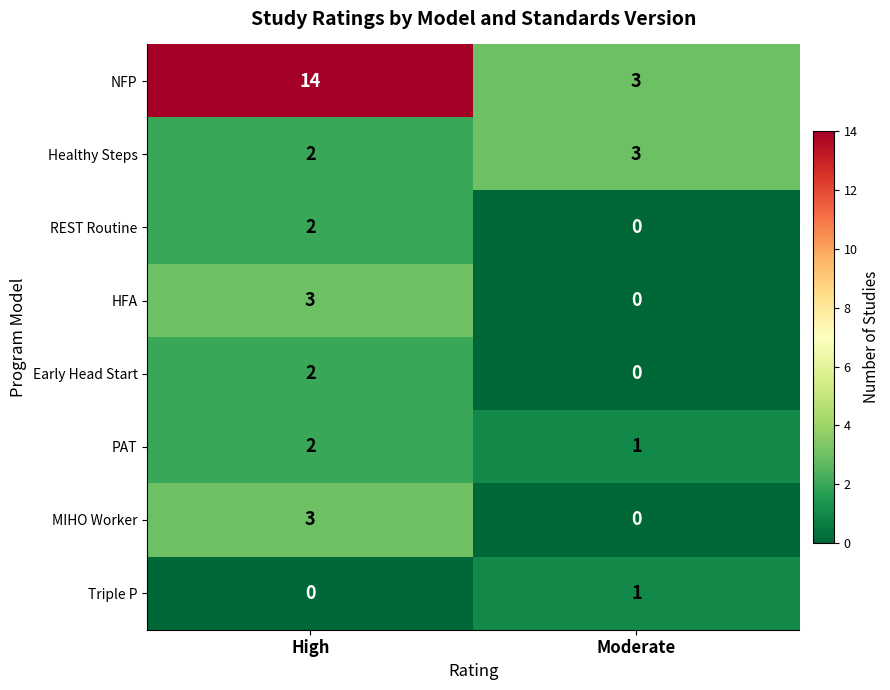

What is the greatest value displayed?

14